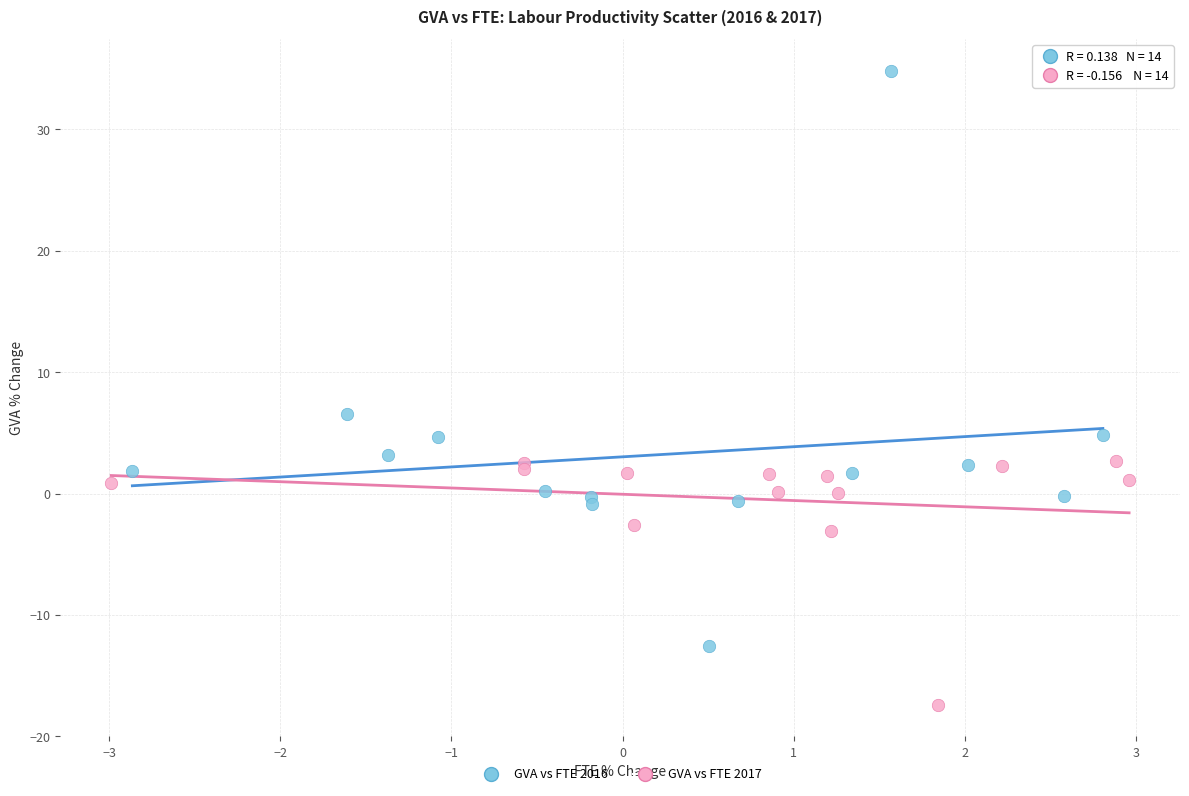

Which series has the largest Y range (max minus min)?

GVA vs FTE 2016